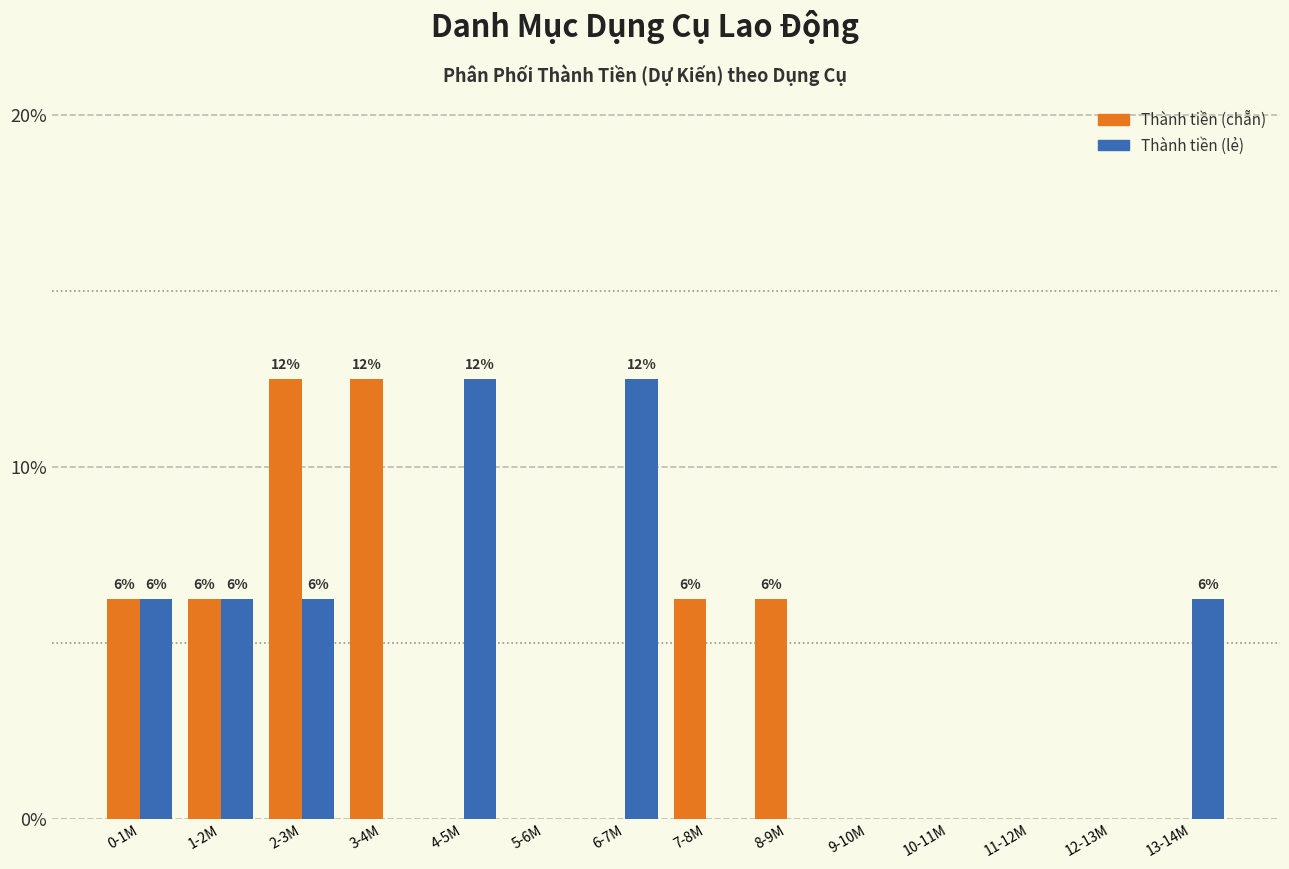

Which series changed the most between 4-5M and 8-9M?

Thành tiền (lẻ)